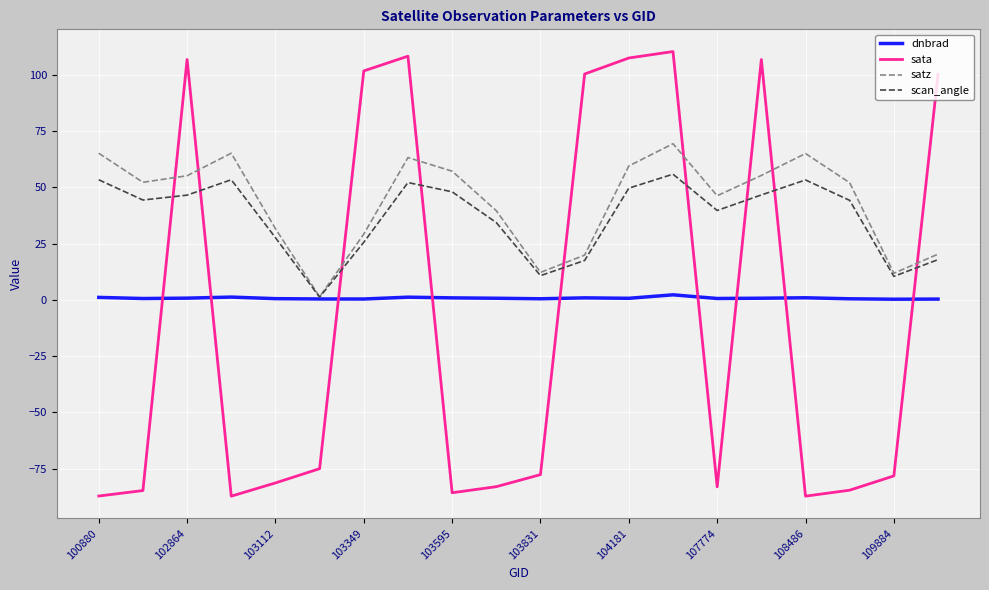

Rank the series by their maximum value, from highest to lowest.

sata, satz, scan_angle, dnbrad